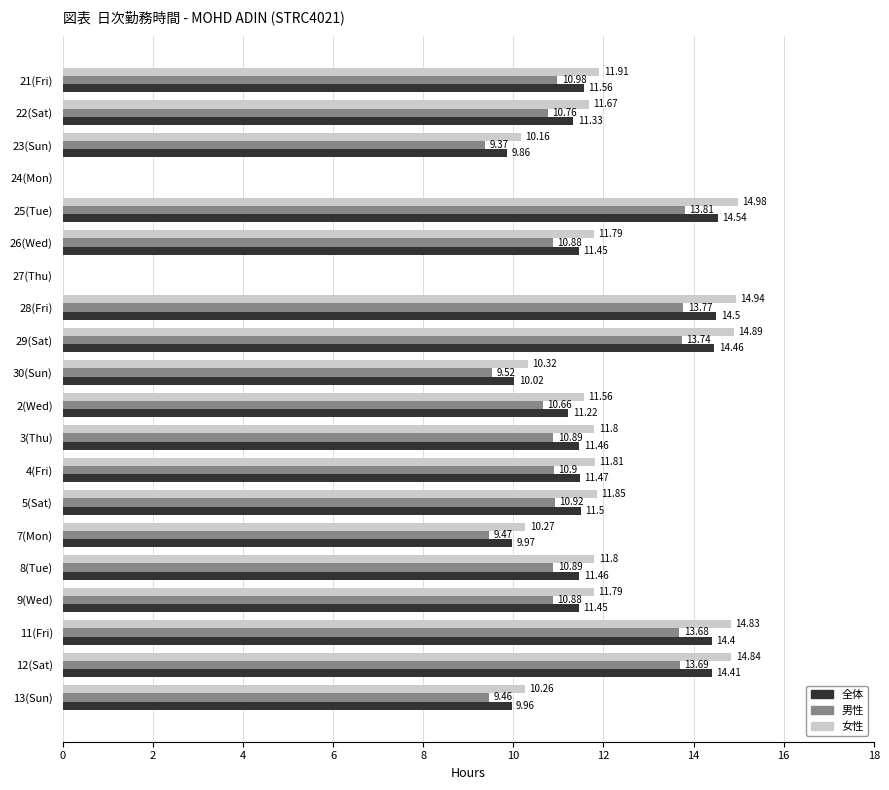

Between 24(Mon) and 30(Sun), which series saw the biggest shift?

女性